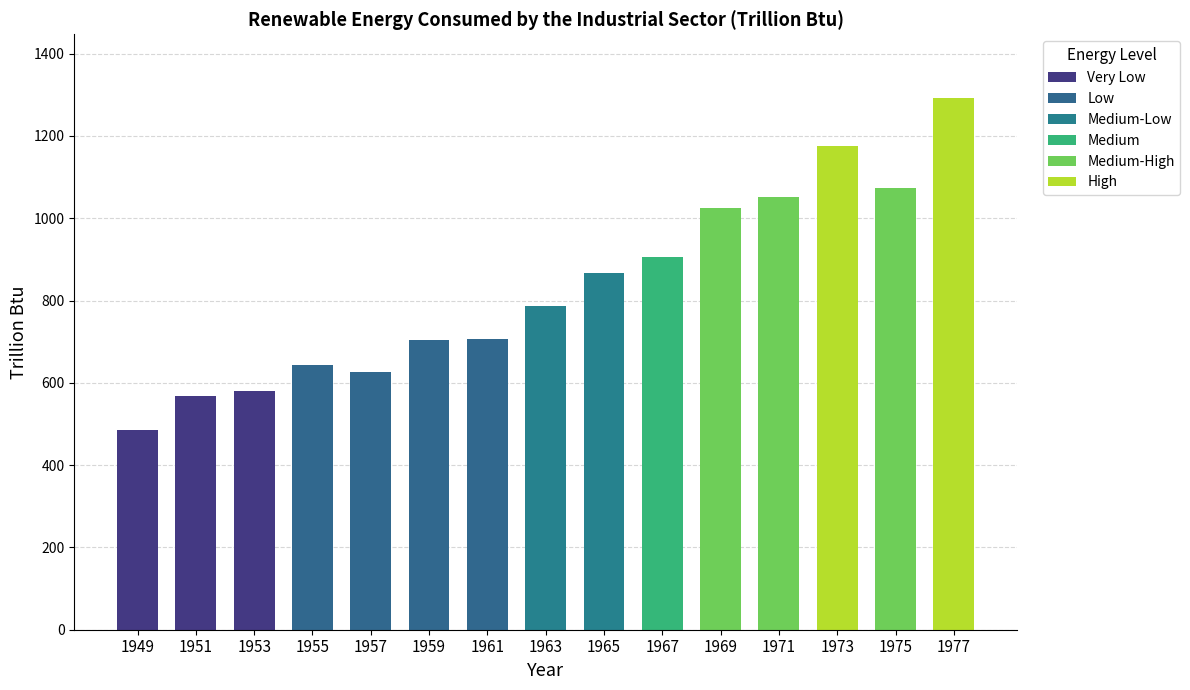

Between 24 and 1957, which is larger?

1957